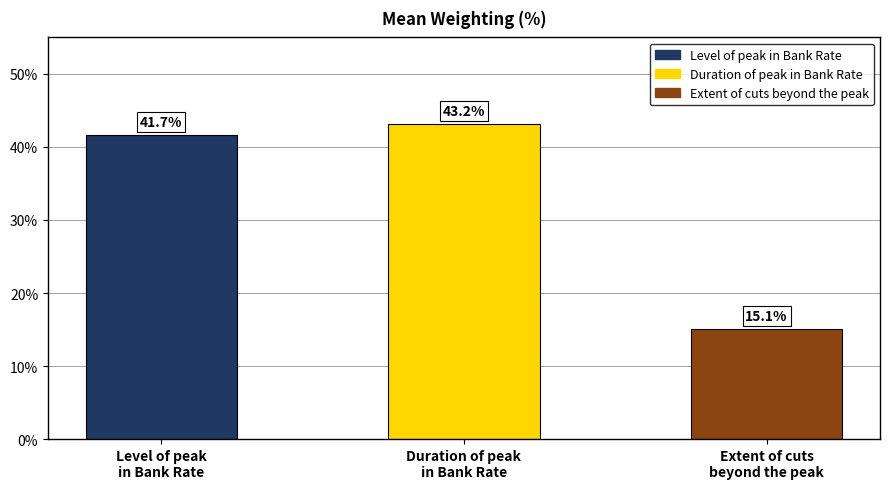

What is the average value?

33.3